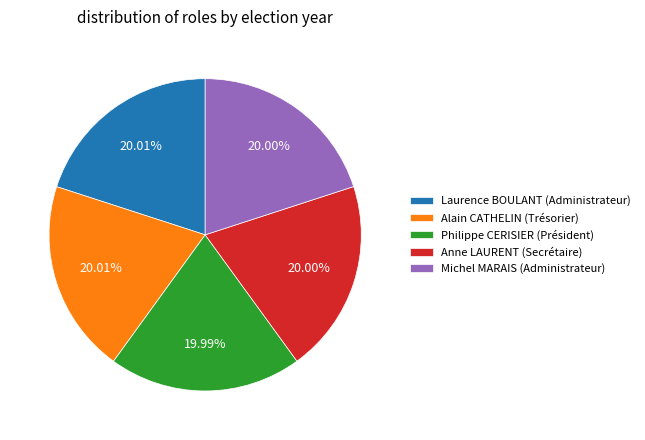

What percentage is the Michel MARAIS (Administrateur) slice, to the nearest percent?

20%